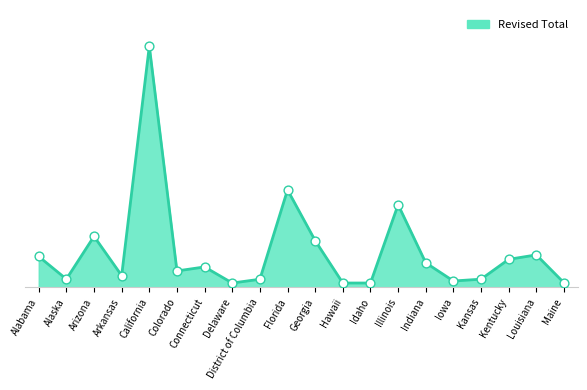

Between Alabama and Iowa, which is larger?

Alabama